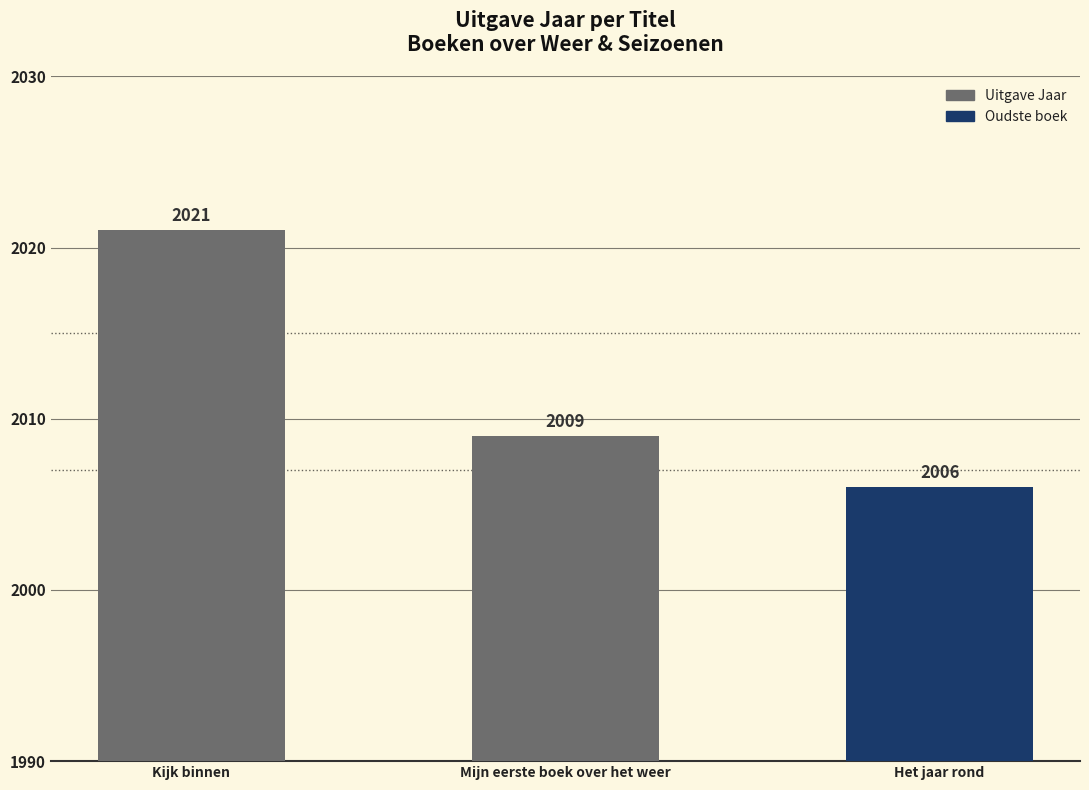

List the labels in order of value, smallest first.

Het jaar rond, Mijn eerste boek over het weer, Kijk binnen